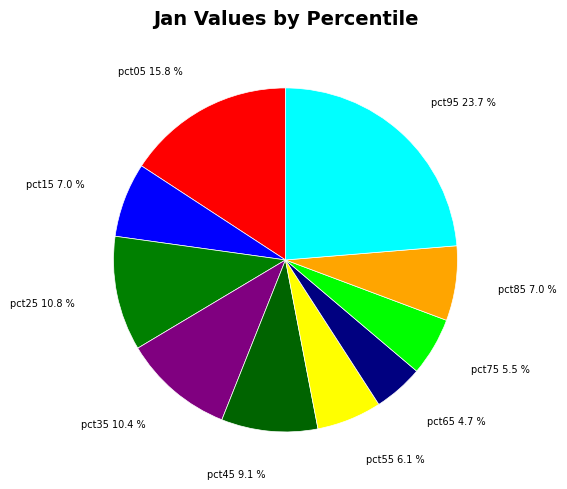

Between pct75 and pct95, which is larger?

pct95